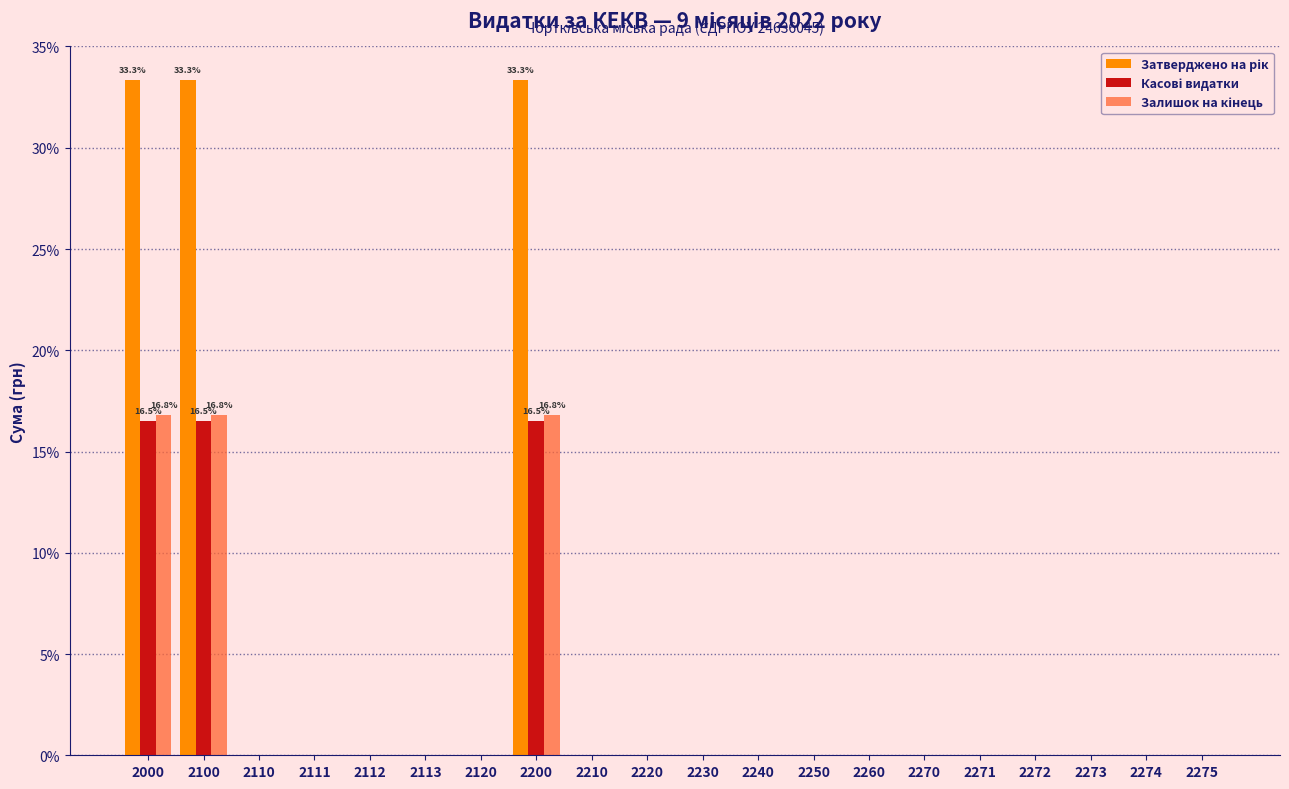

What is the greatest value displayed?

33.3